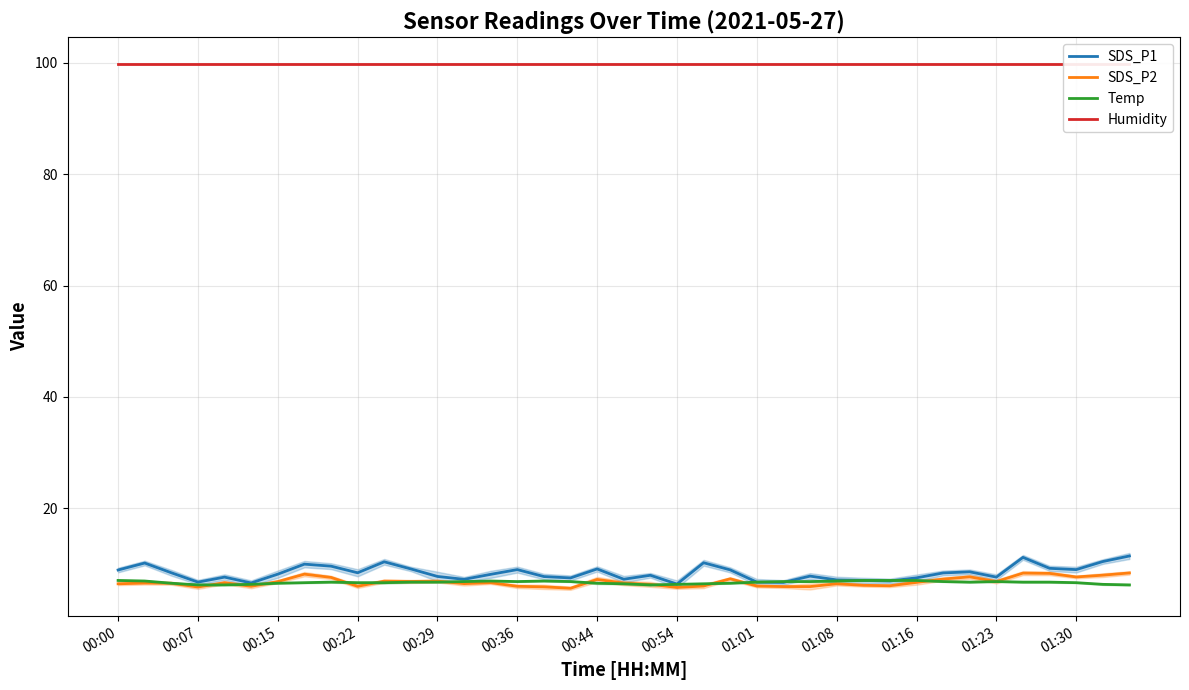

Is this an area chart (filled region under the line)?

No